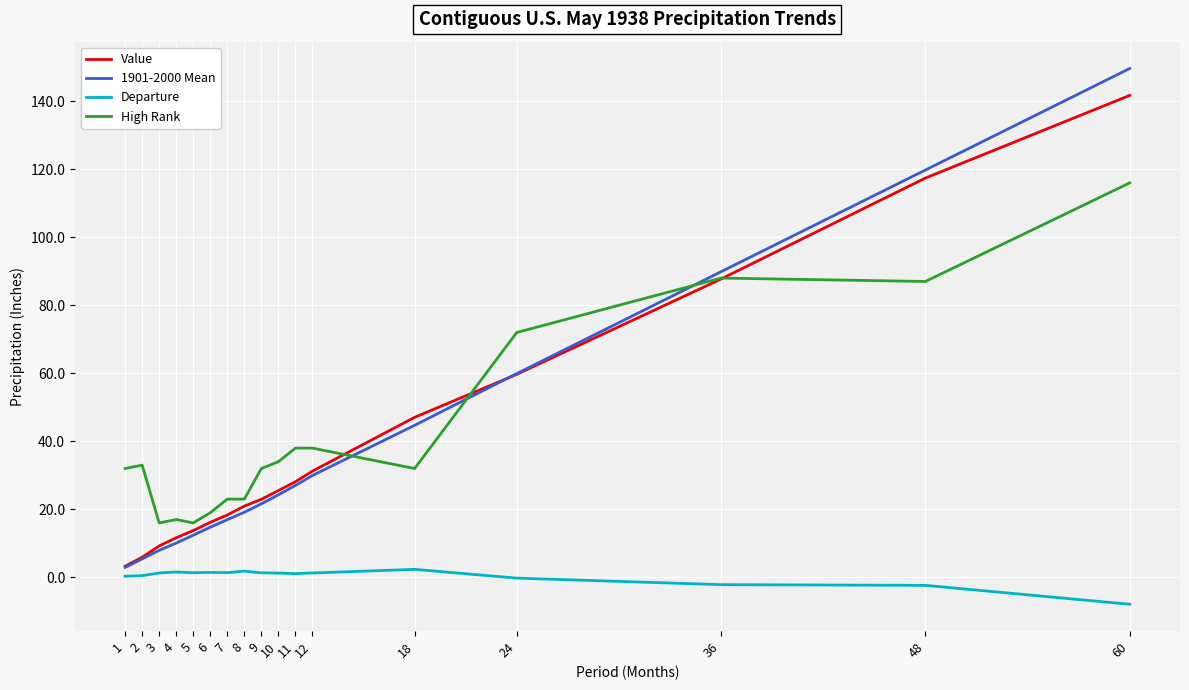

What is the maximum value shown in the chart?

149.6